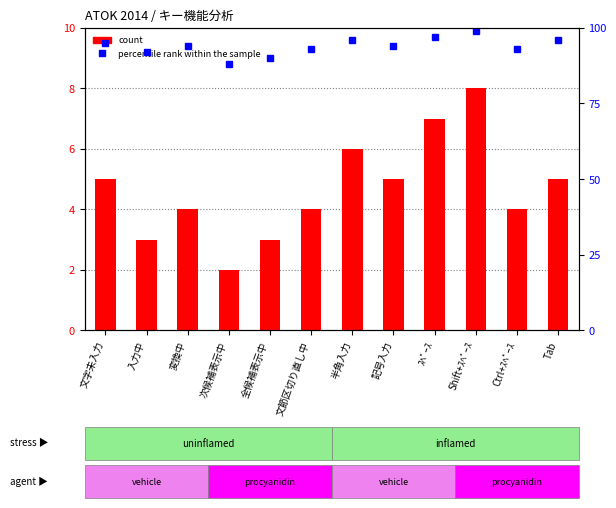

The value of percentile rank within the sample at ｽﾍﾟｰｽ is 155. True or false?

False